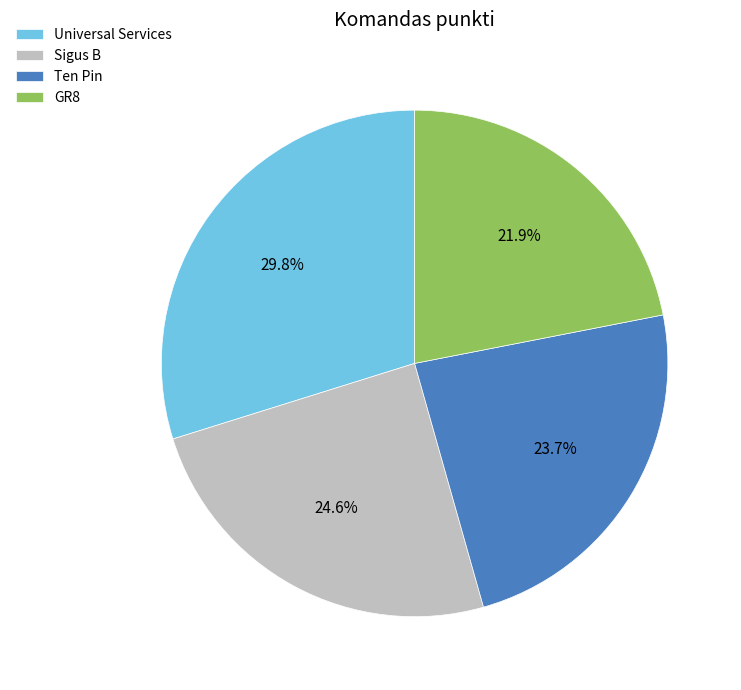

Which slice is the smallest?

GR8